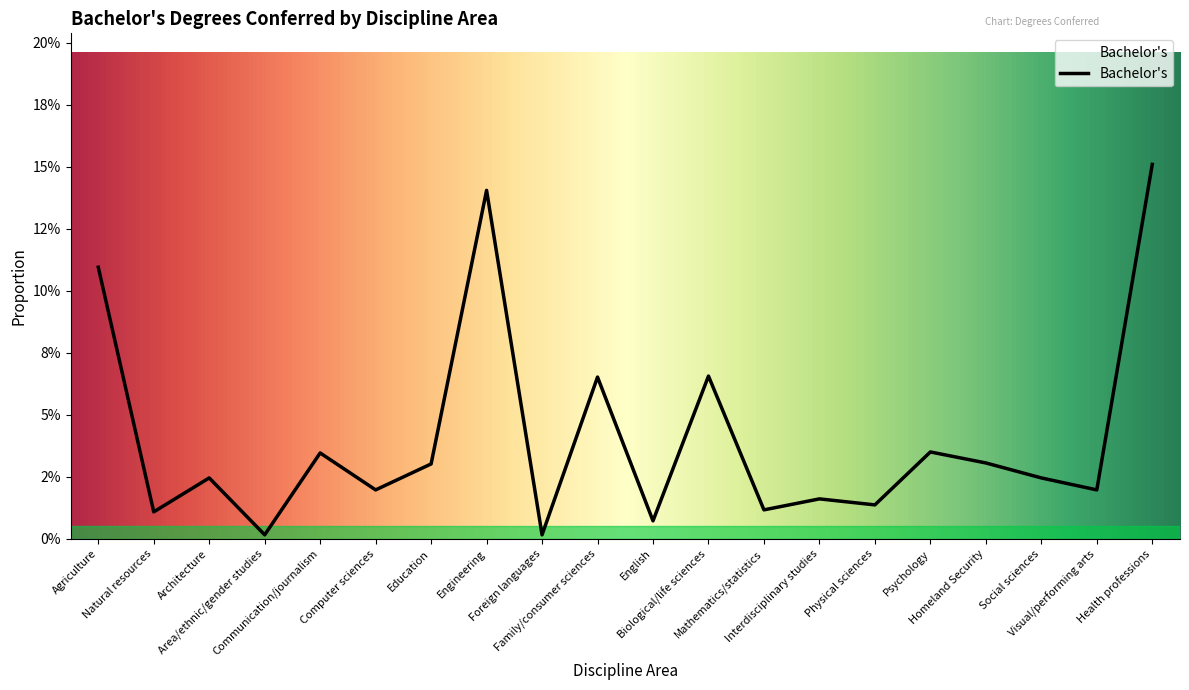

Rank the categories by value from highest to lowest.

Health professions, Engineering, Agriculture, Biological/life sciences, Family/consumer sciences, Psychology, Communication/journalism, Homeland Security, Education, Architecture, Social sciences, Computer sciences, Visual/performing arts, Interdisciplinary studies, Physical sciences, Mathematics/statistics, Natural resources, English, Area/ethnic/gender studies, Foreign languages